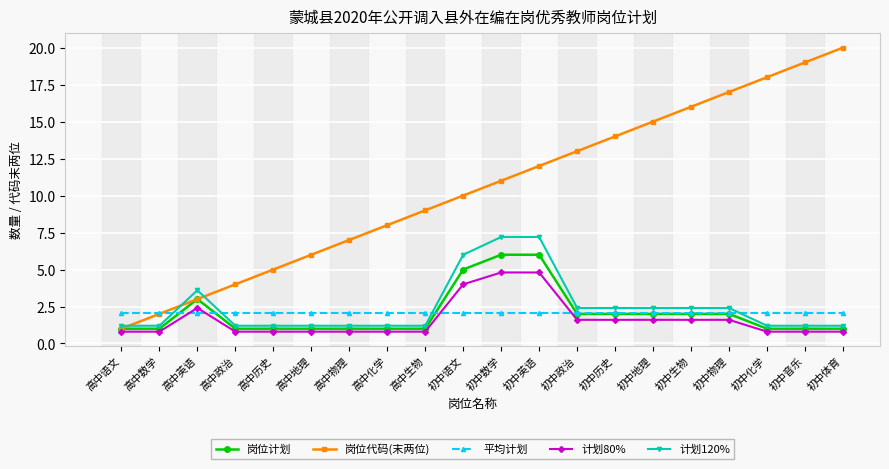

After their last crossing, which series has the higher values: 平均计划 or 计划120%?

平均计划